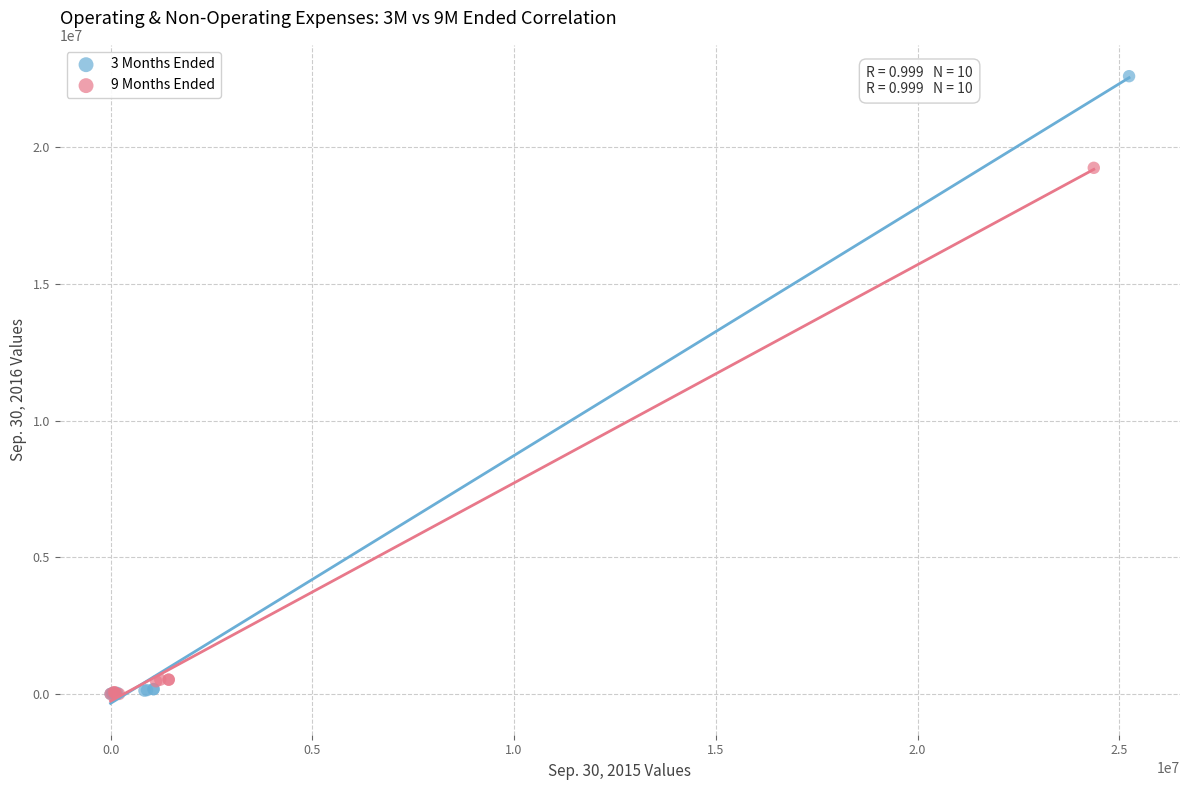

Which series contains the highest Y value?

3 Months Ended